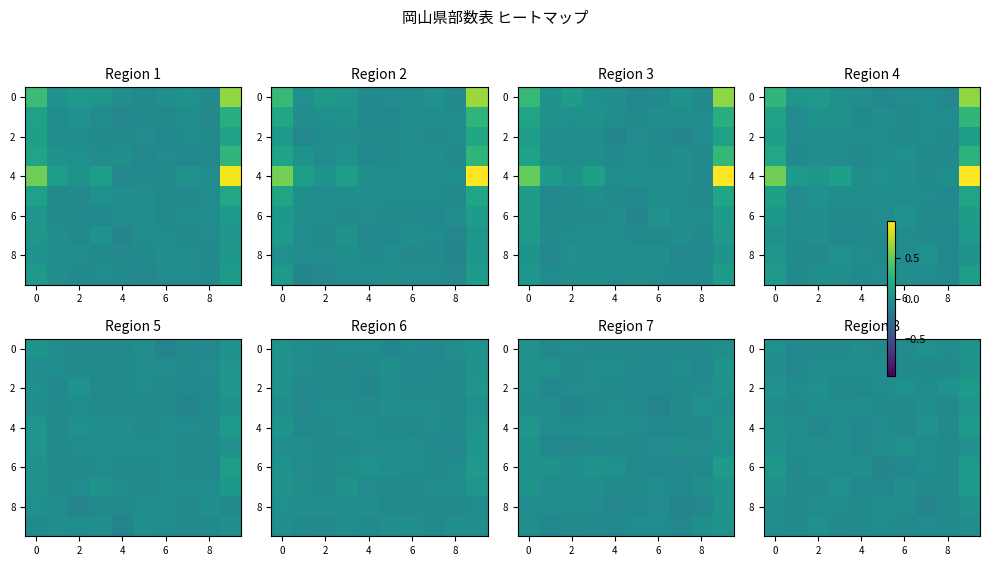

What is the difference between the maximum and second lowest values in the row_0 series?

0.1